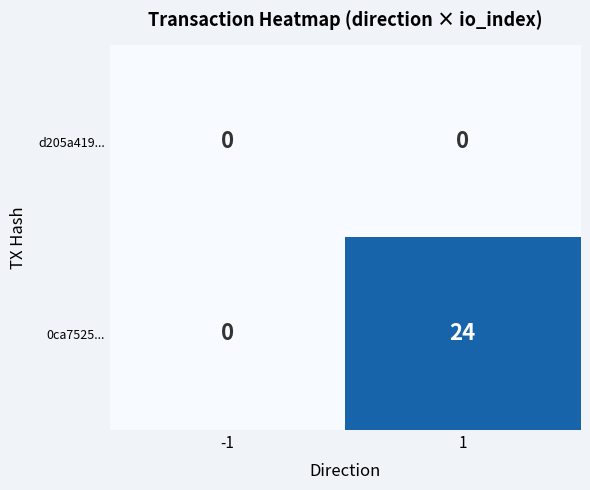

How many data points does each series have?

2